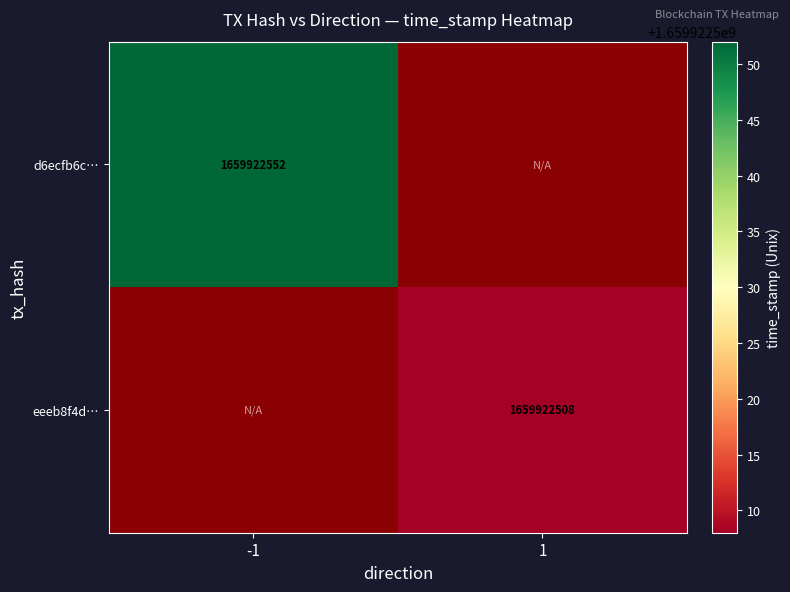

Which category has the highest value across all series?

-1